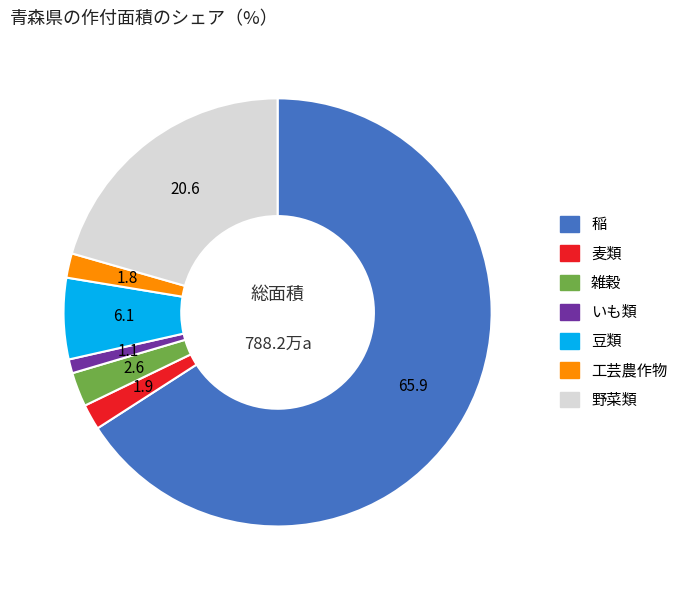

Is the sum of 野菜類 and 豆類 greater than half?

No